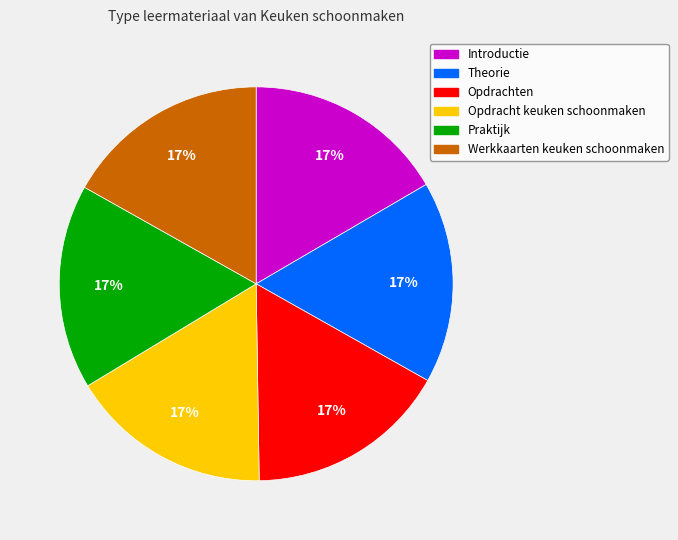

What percentage is the Werkkaarten keuken schoonmaken slice, to the nearest percent?

17%